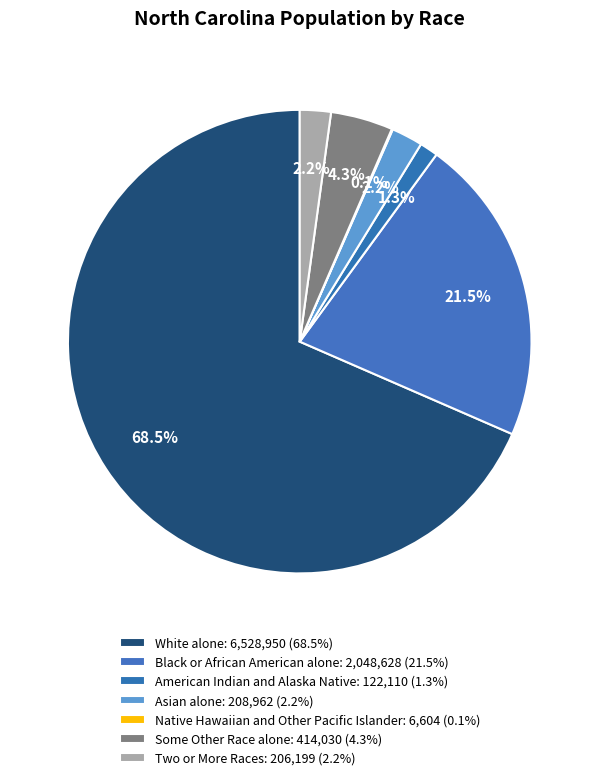

Is there a majority slice in this chart?

Yes